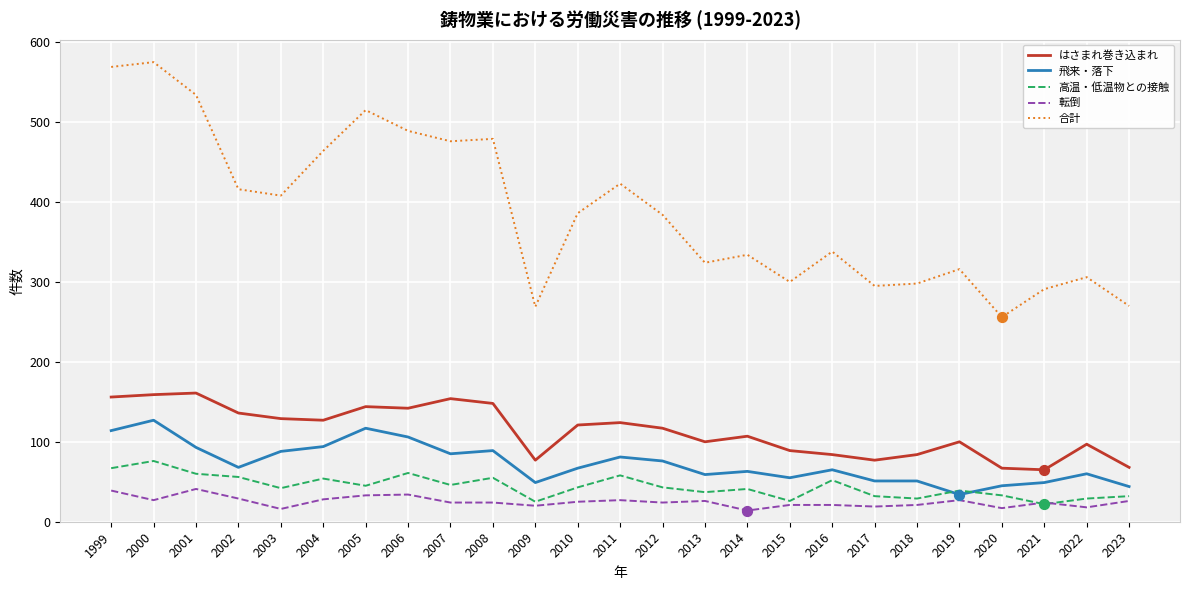

What is the total value across all series at 2009?

440